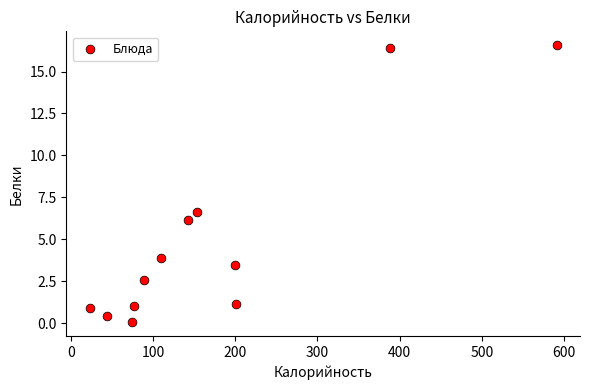

What Y value in the scatter plot is closest to 8?

6.6